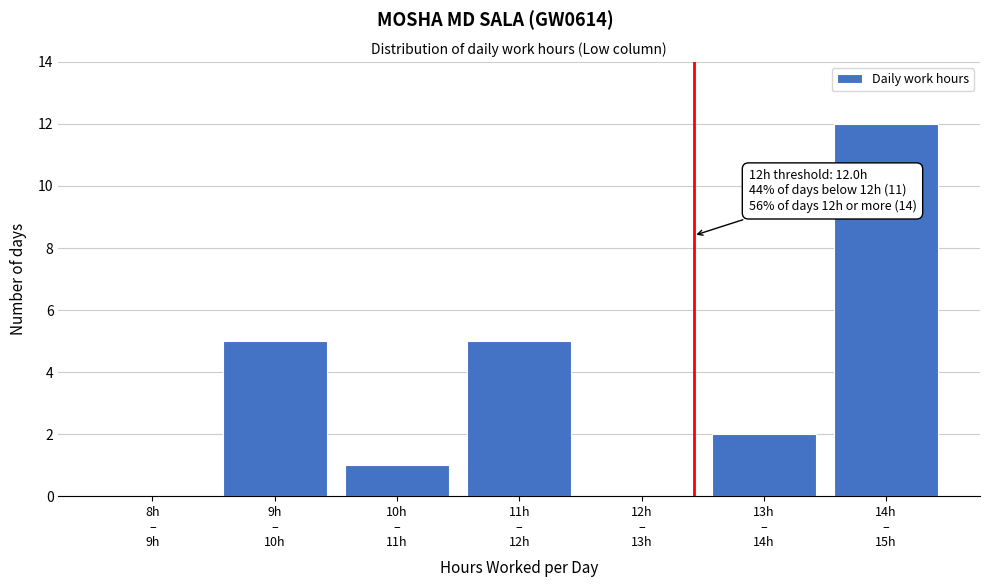

What is the maximum value shown in the chart?

12